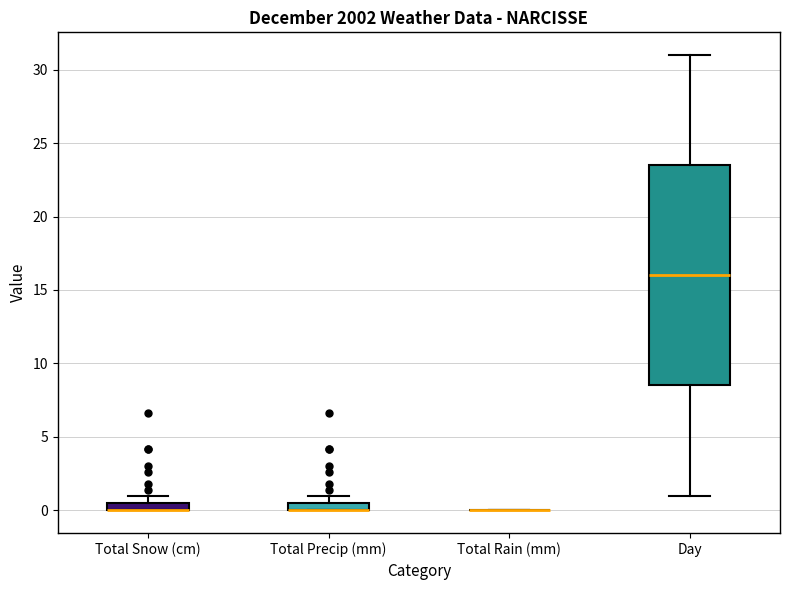

Which box is the tallest, from its lower edge to its upper edge?

Day